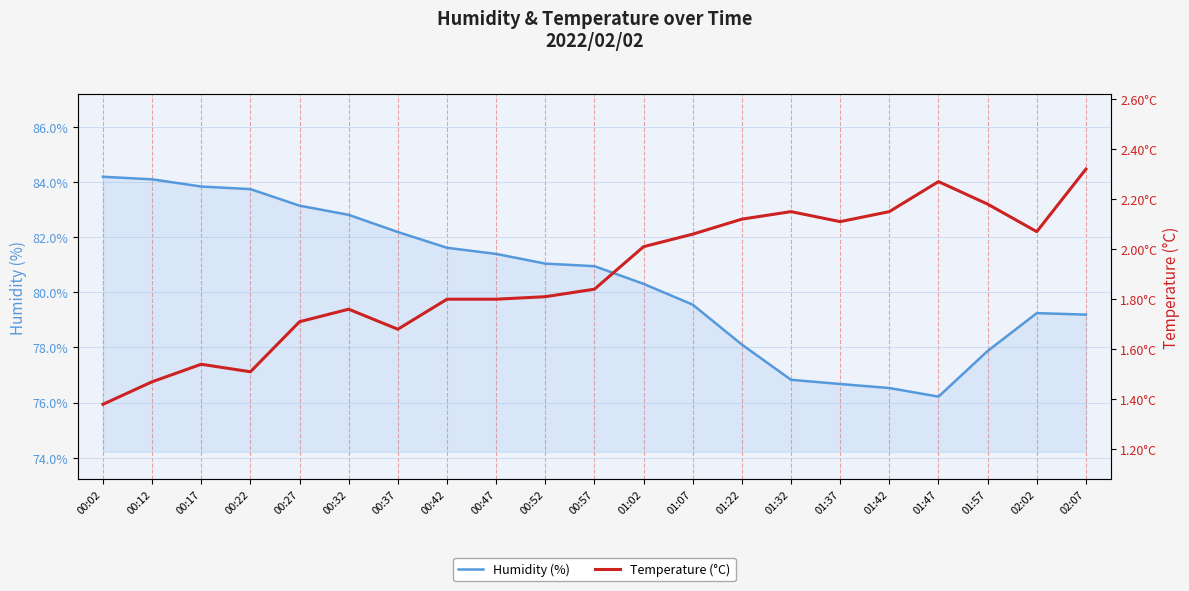

Which category has the lowest value in the Humidity (%) series?

01:47